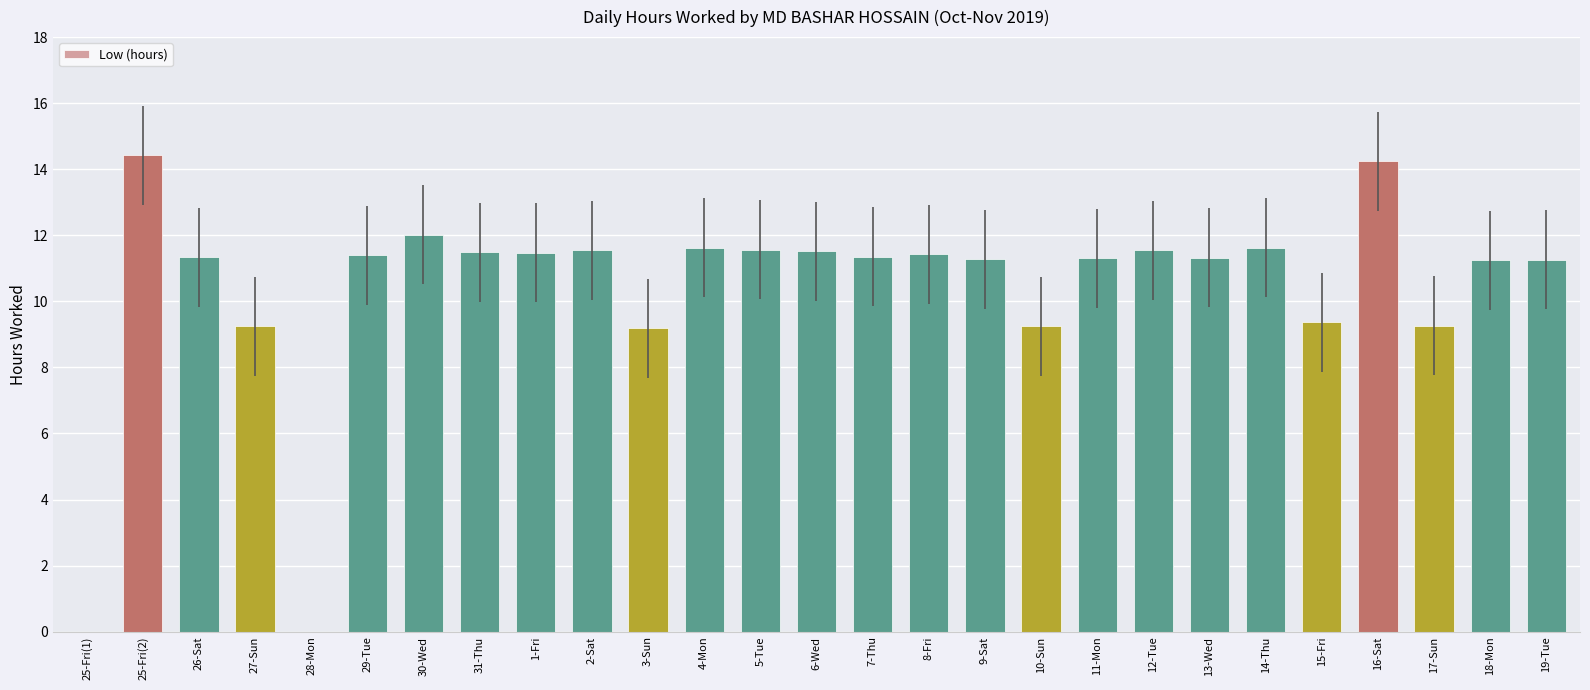

What is the ratio of the value at 5-Tue to the value at 7-Thu?

1.0